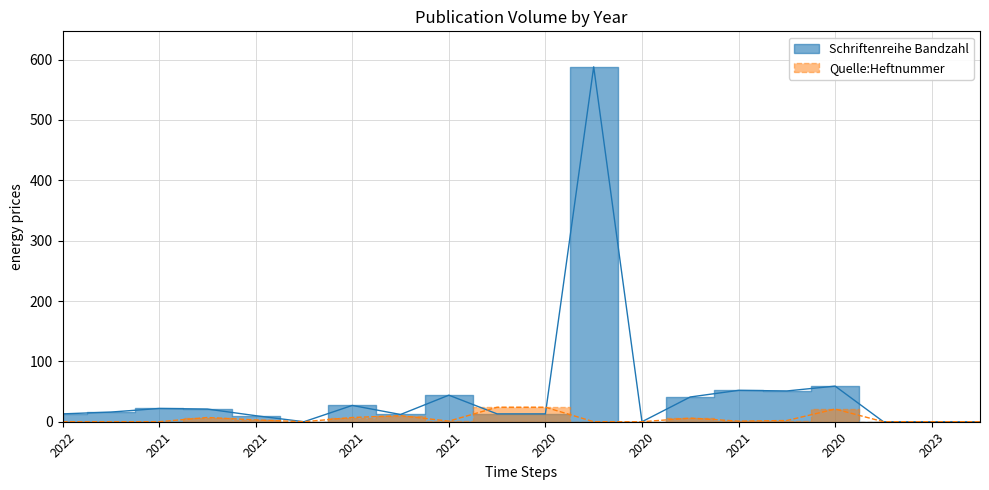

How many interior local peaks does the Schriftenreihe Bandzahl series have?

6